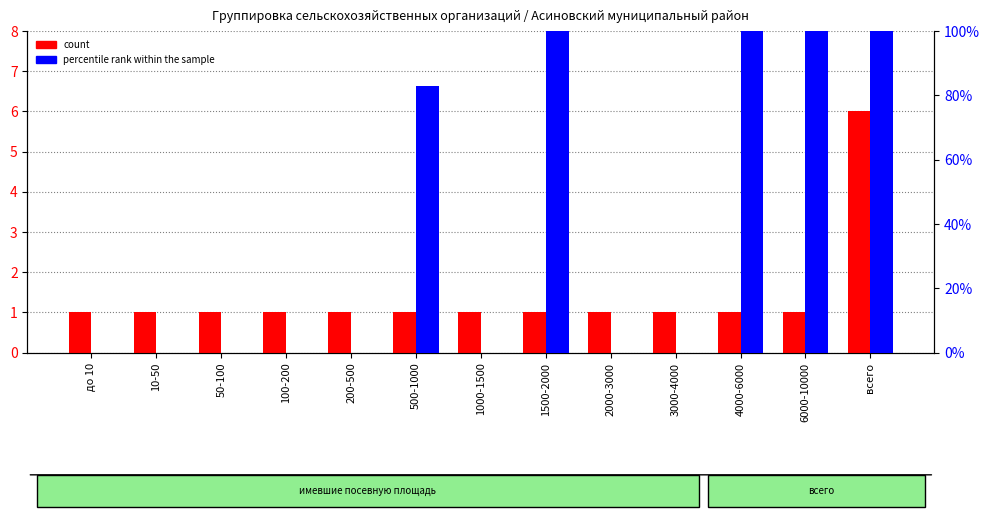

Between 1500-2000 and всего, which series saw the biggest shift?

count